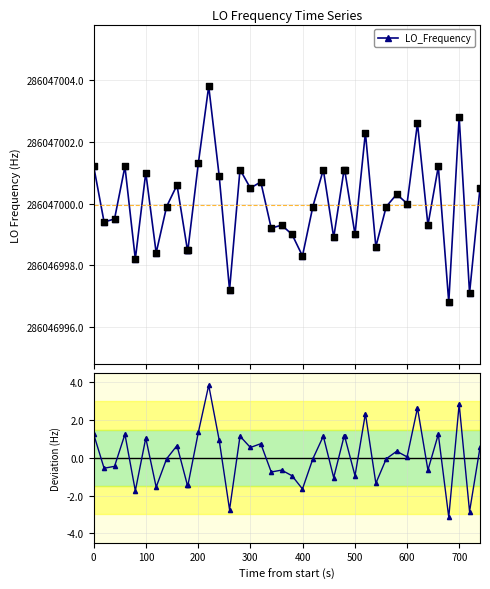

Which series contains the lowest Y value?

Deviation from median